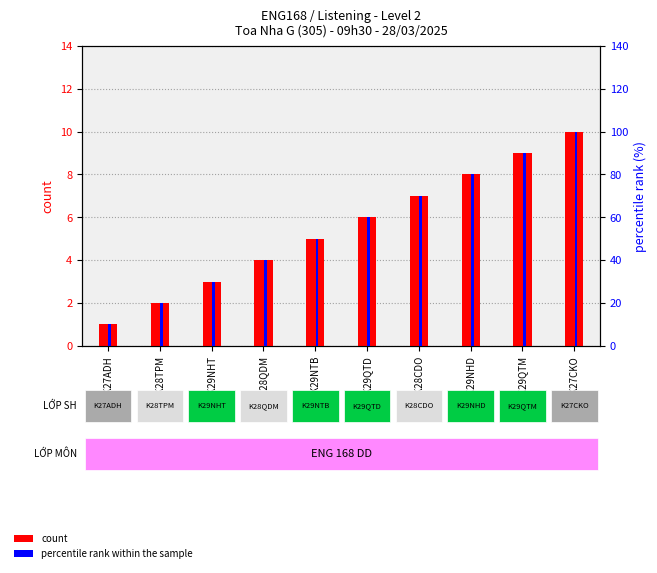

The value of percentile rank within the sample at K27ADH is 13. True or false?

False